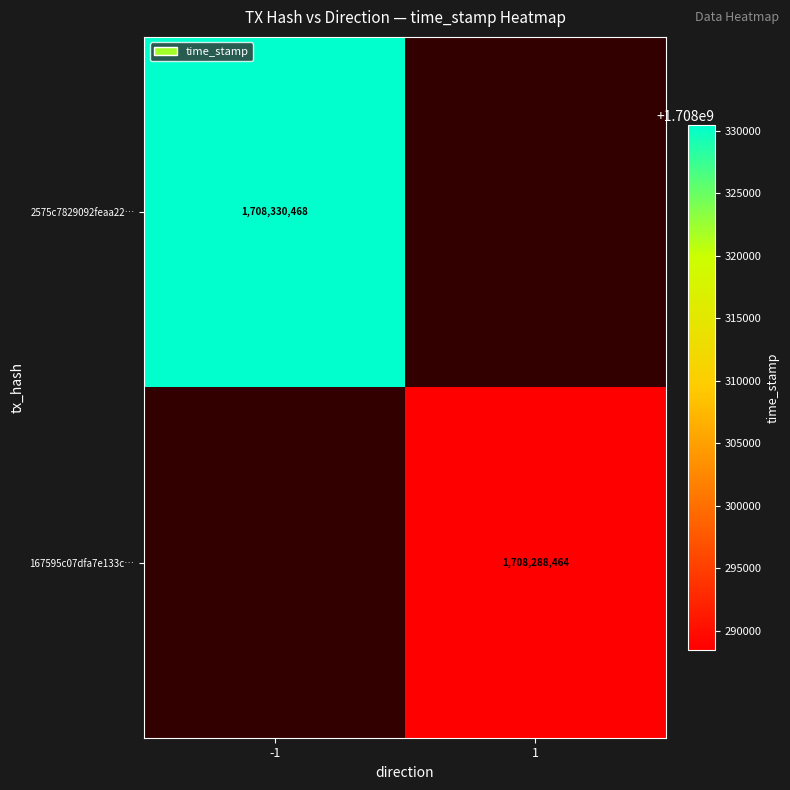

The value of 167595c07dfa7e133c… at 1 is 2550049257. True or false?

False